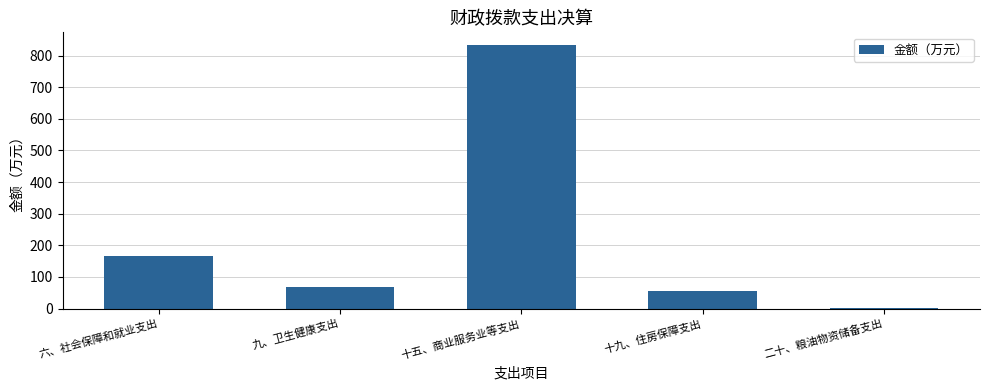

How many data points does each series have?

5